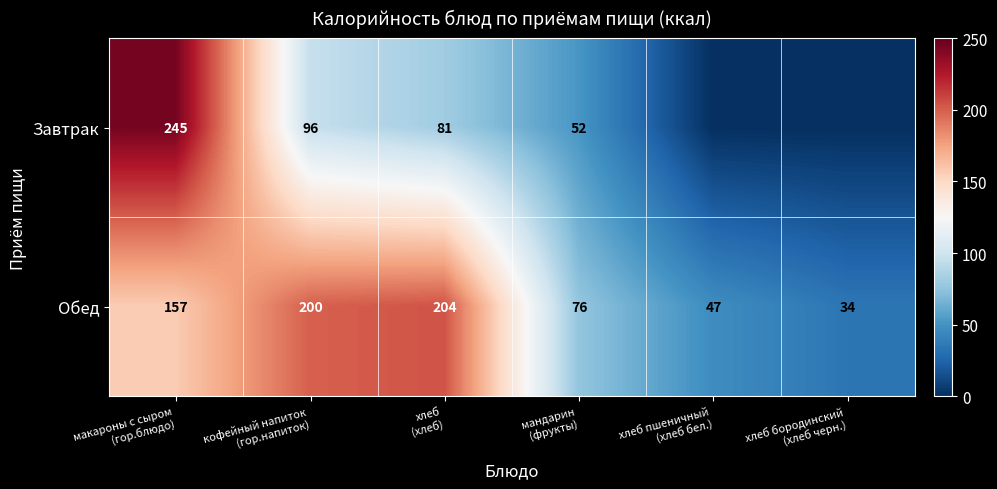

What is the lowest value of the Обед series?

34